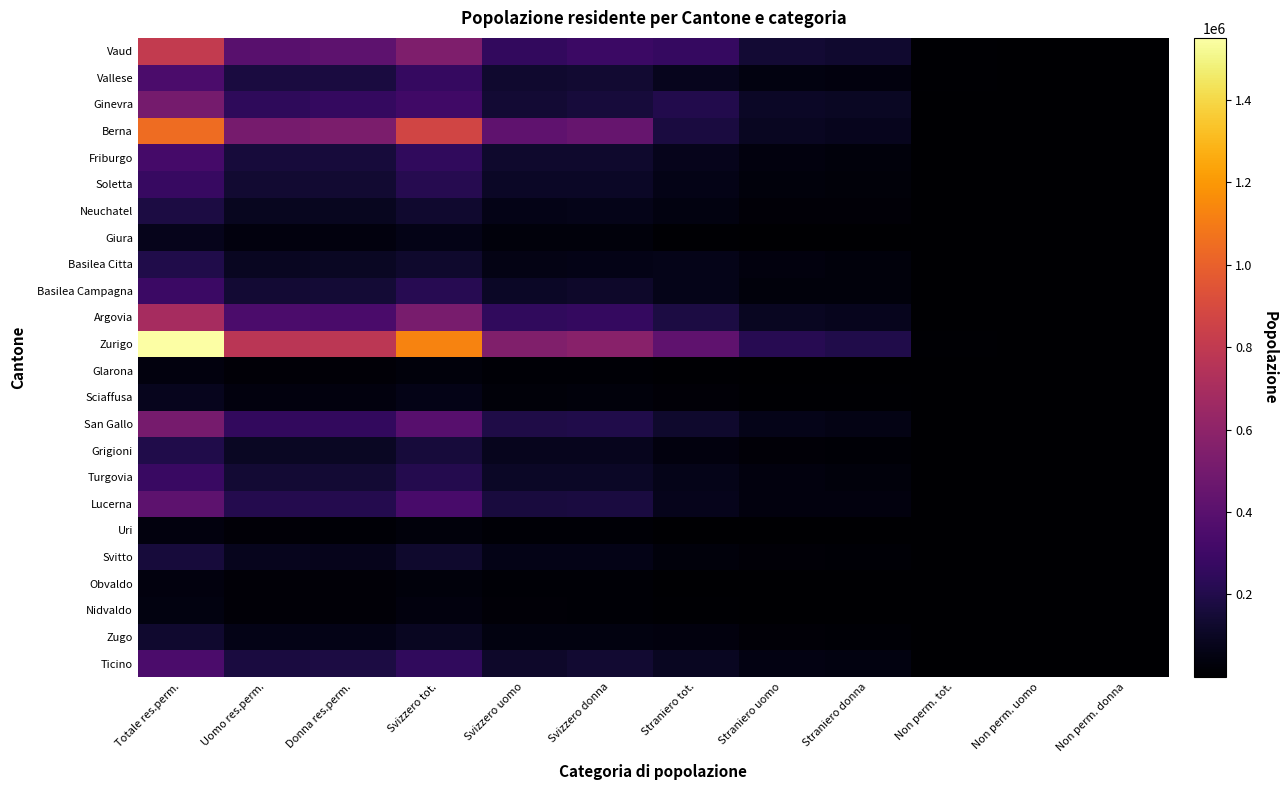

How many series are shown in this chart?

24